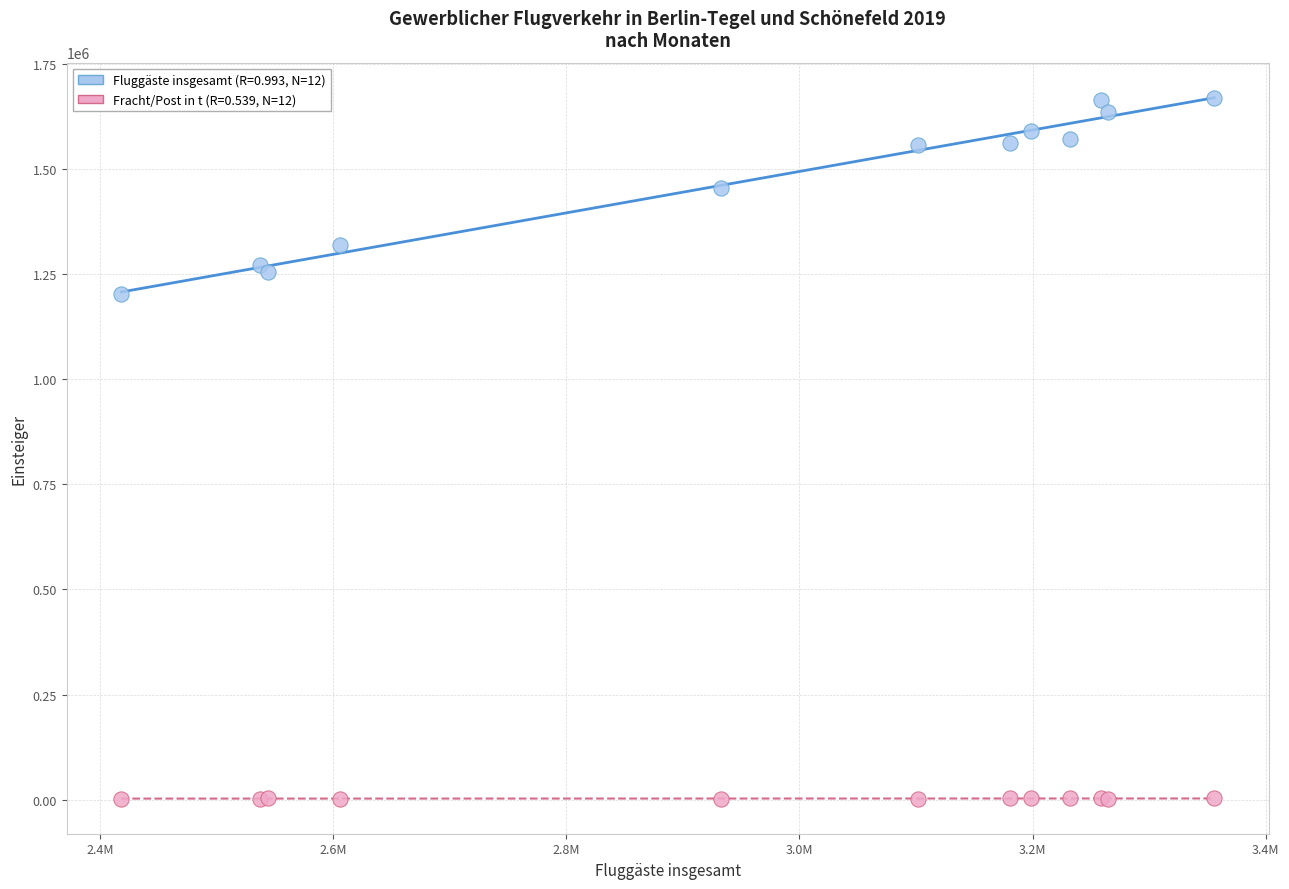

Across all series, what Y value is closest to 834915?

1202019